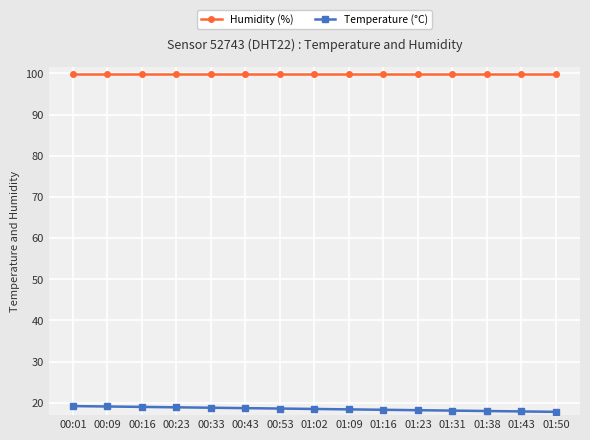

List the series in order of their overall mean, lowest first.

Temperature (°C), Humidity (%)